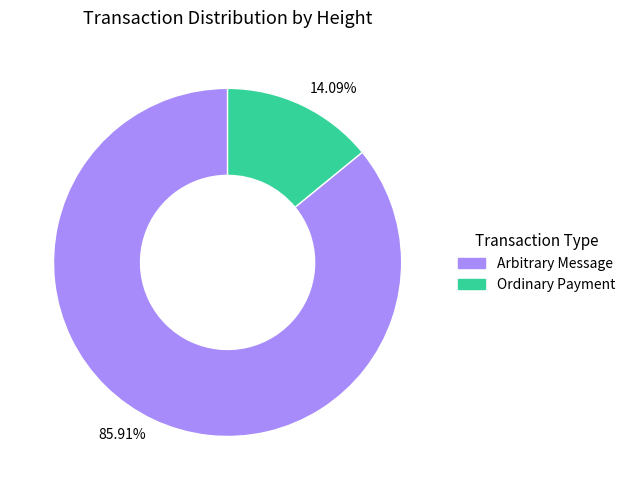

How many slices are in this pie chart?

2